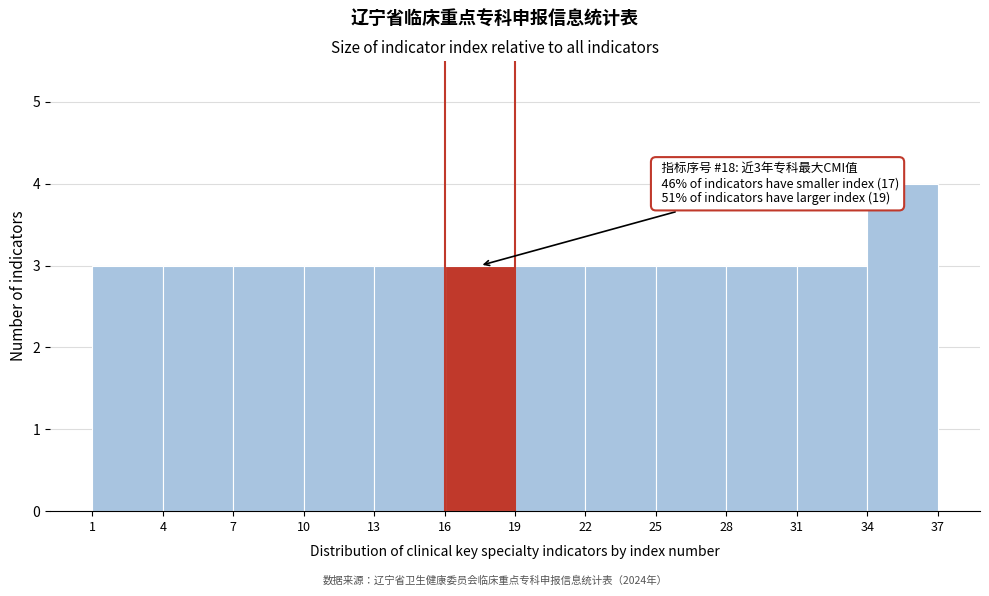

Over which range of the x-axis is the bar tallest?

34 to 37